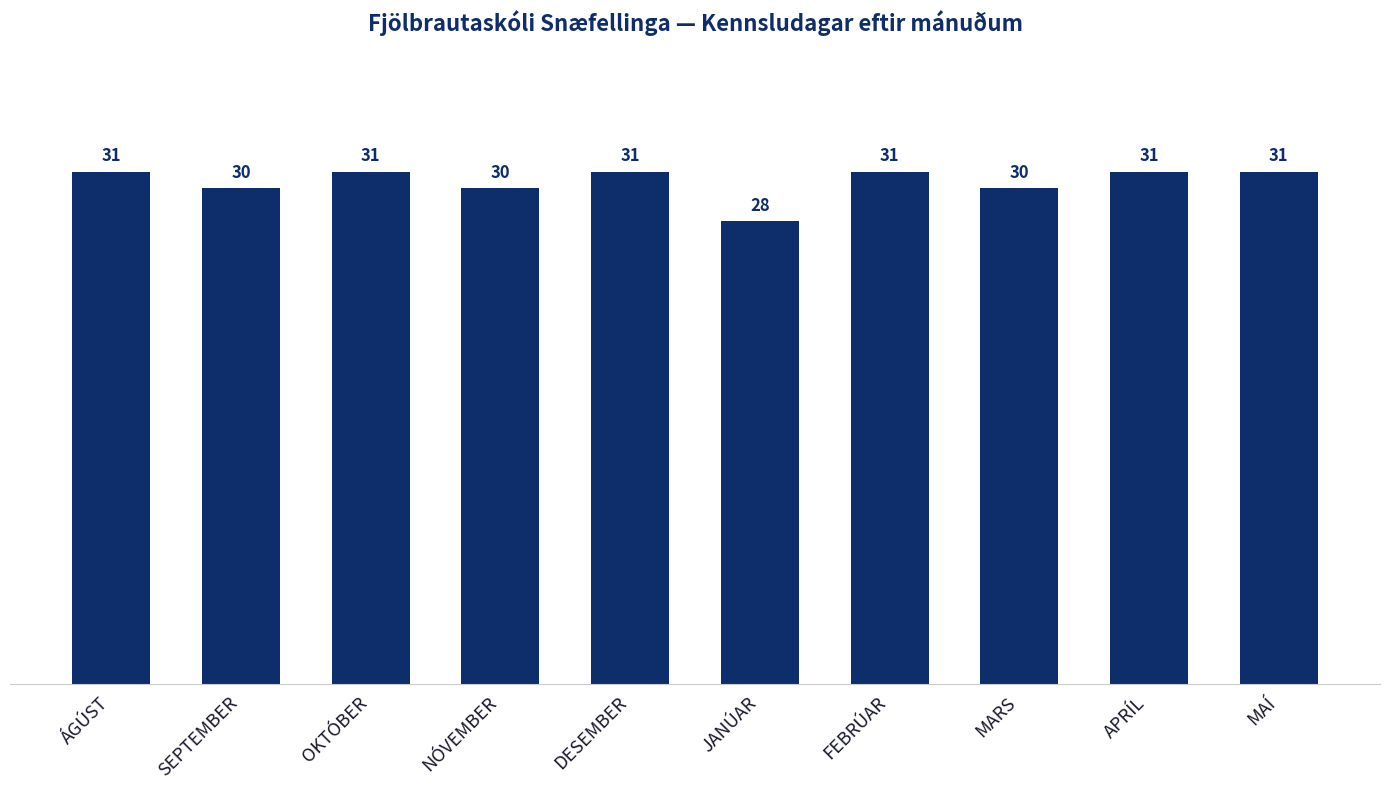

What is the minimum value shown in the chart?

28